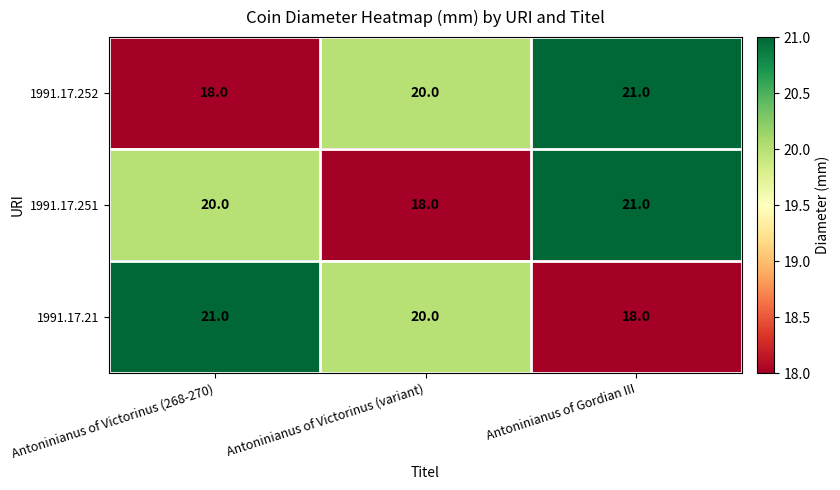

What is the difference between the highest and lowest values at Antoninianus of Gordian III?

3